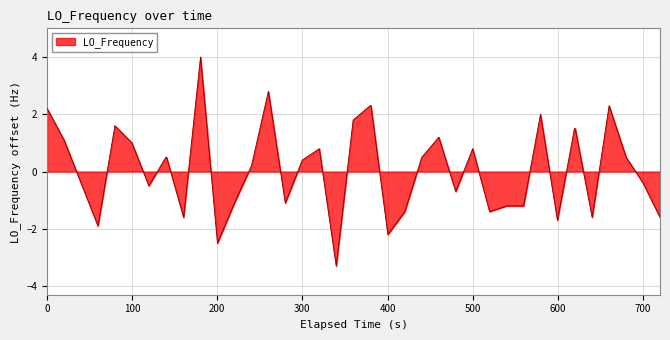

What is the maximum value shown in the chart?

4.0